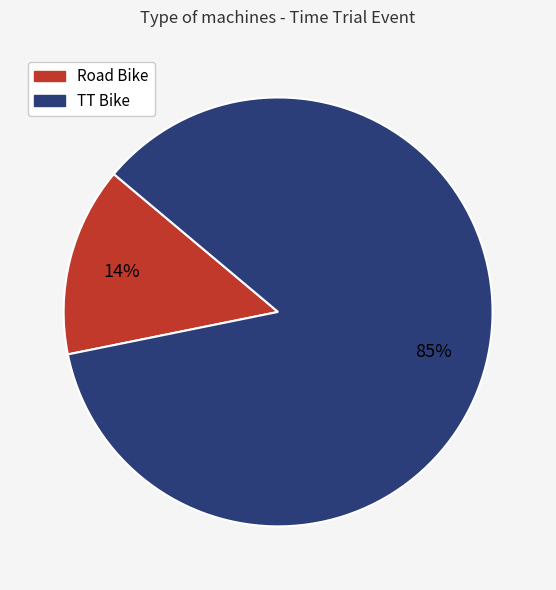

Is it true that Road Bike is 27% of the pie?

False